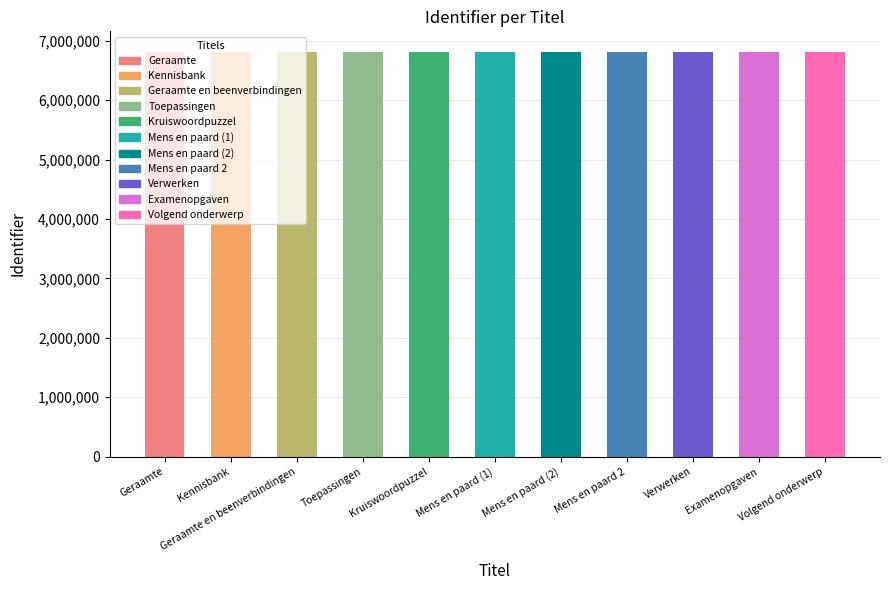

Are the bars grouped side by side (vs. stacked)?

No